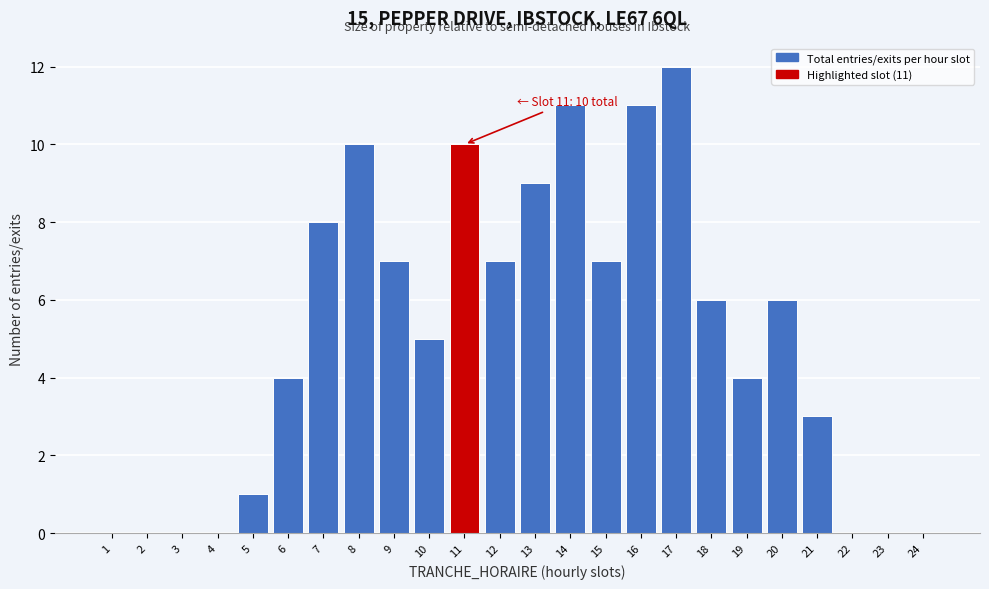

Reading right to left, what are all the values shown in this chart?

24=0	23=0	22=0	21=3	20=6	19=4	18=6	17=12	16=11	15=7	14=11	13=9	12=7	11=10	10=5	9=7	8=10	7=8	6=4	5=1	4=0	3=0	2=0	1=0